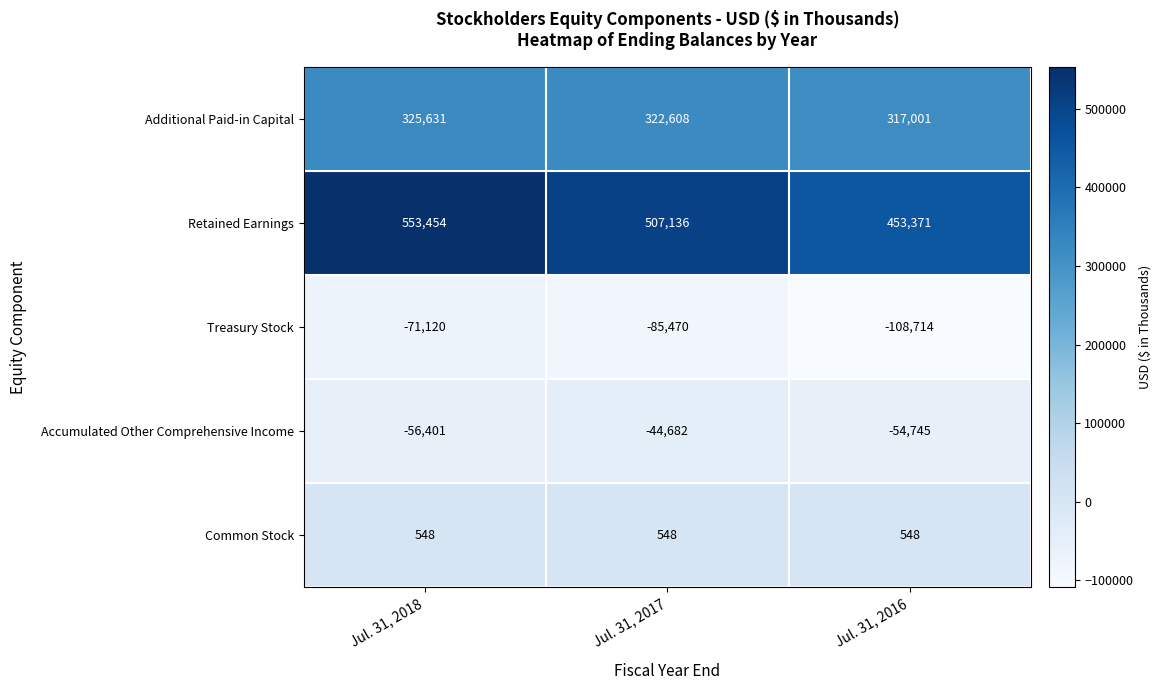

What is the difference between the highest and lowest values at Jul. 31, 2018?

624574